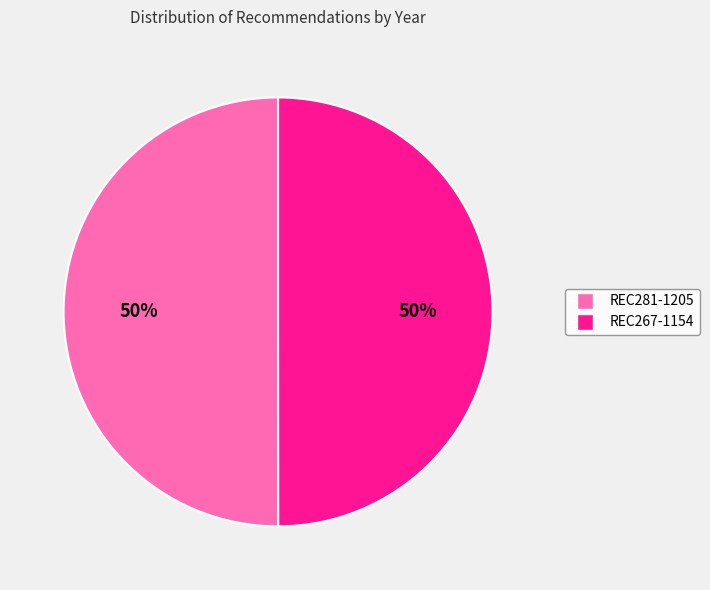

Combined, do REC267-1154 and REC281-1205 account for over 50%?

Yes